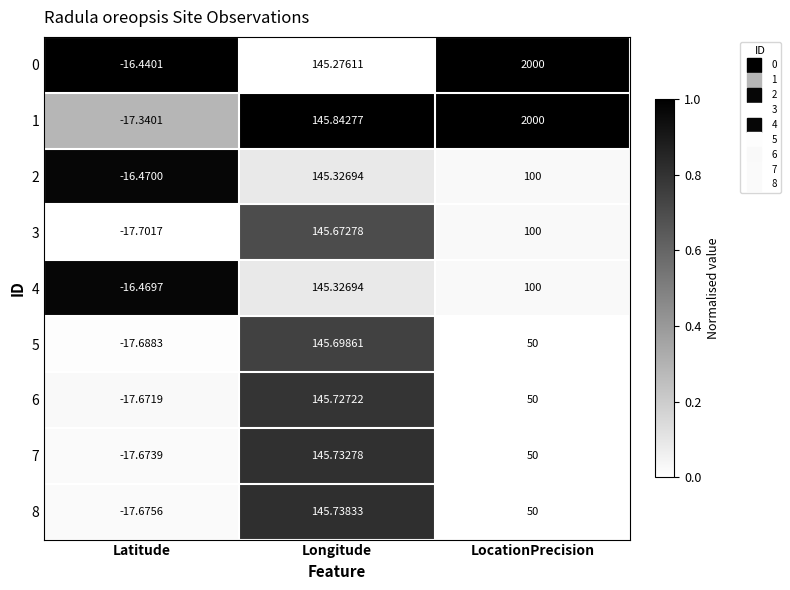

Which category has the lowest value across all series?

Latitude